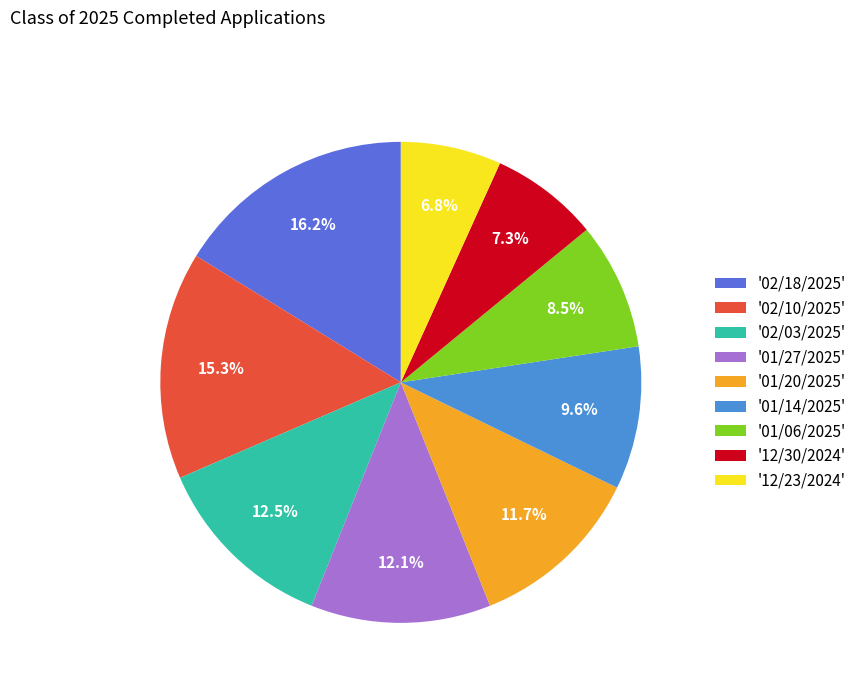

Which category has the smallest portion of the pie?

'12/23/2024'